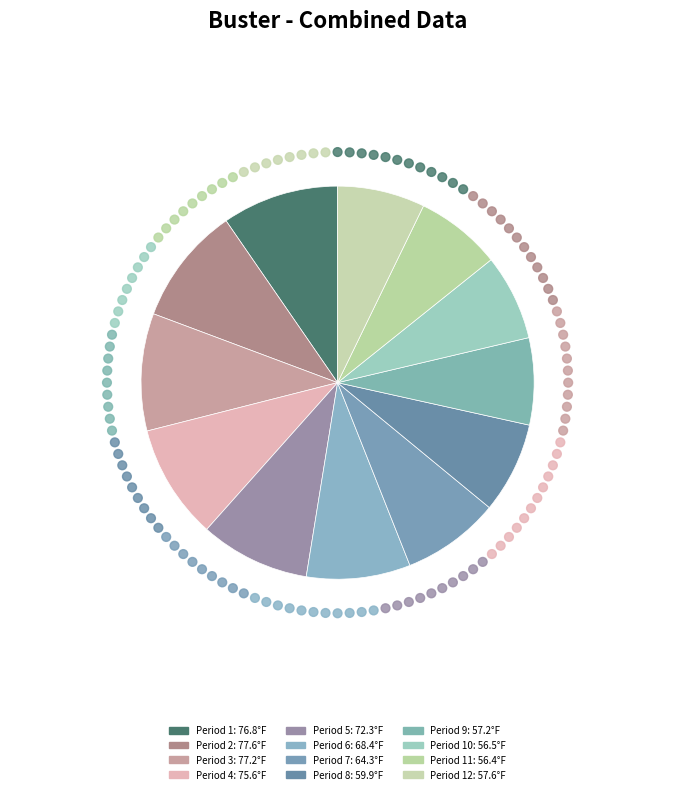

What is the largest slice in the pie chart?

Period 2